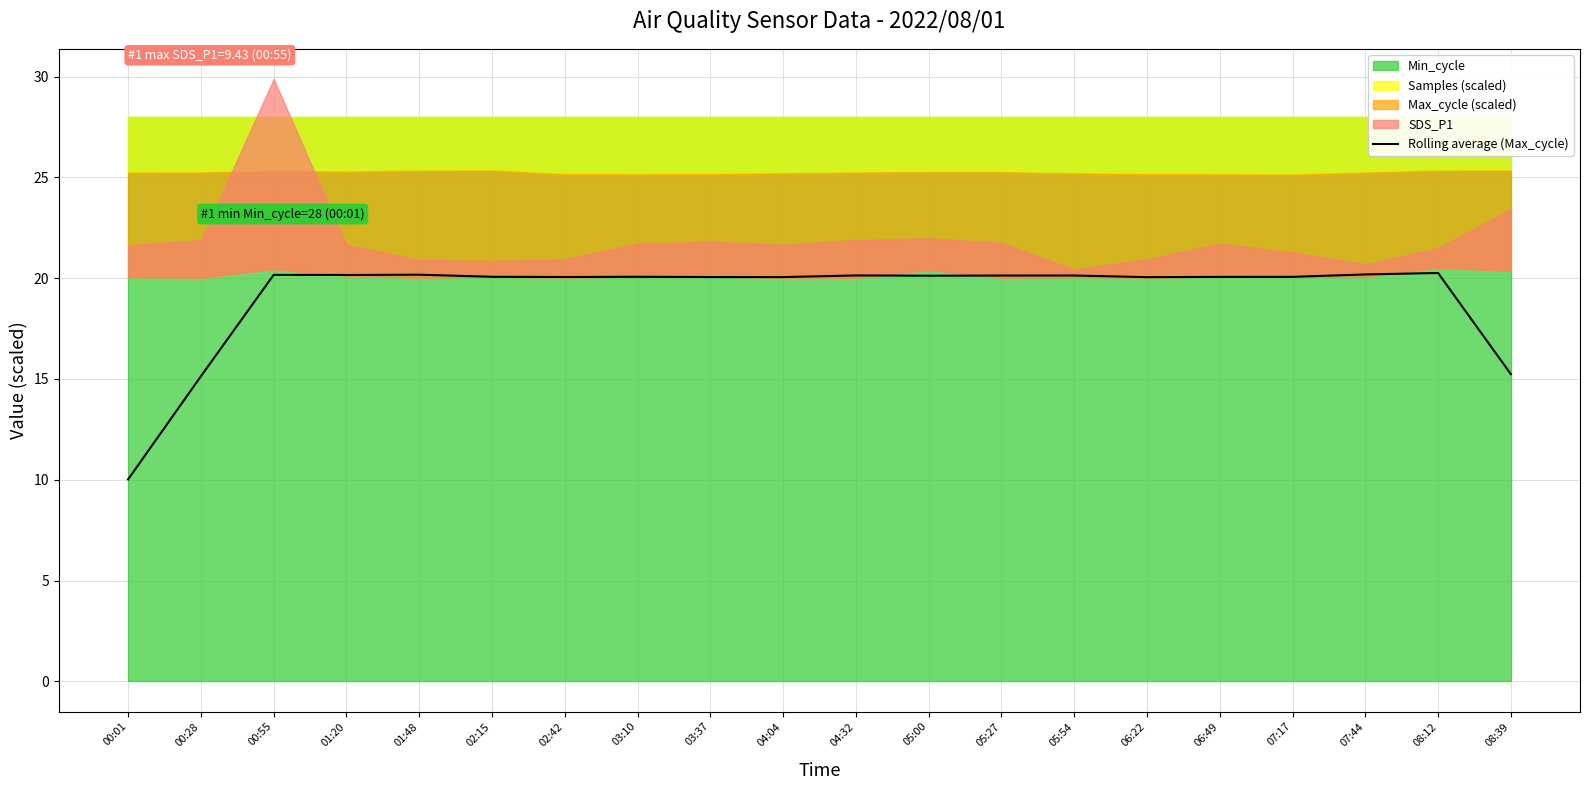

What is the smallest value displayed?

10.0